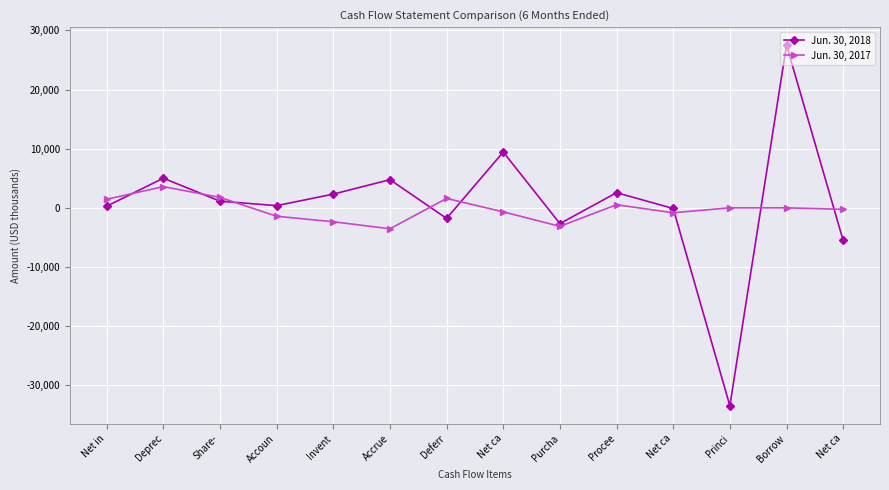

What is the spread (max minus min) of values at Purcha?

463